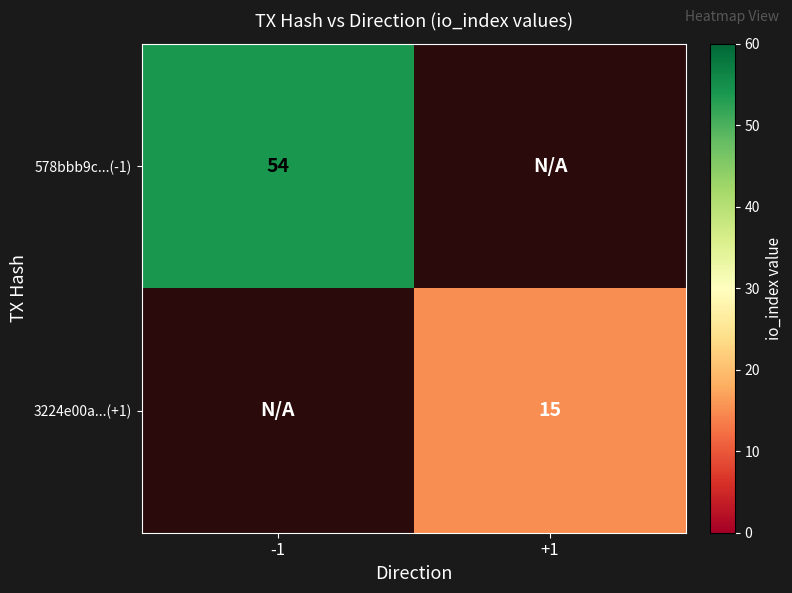

The value of 3224e00a...(+1) at +1 is 8. True or false?

False